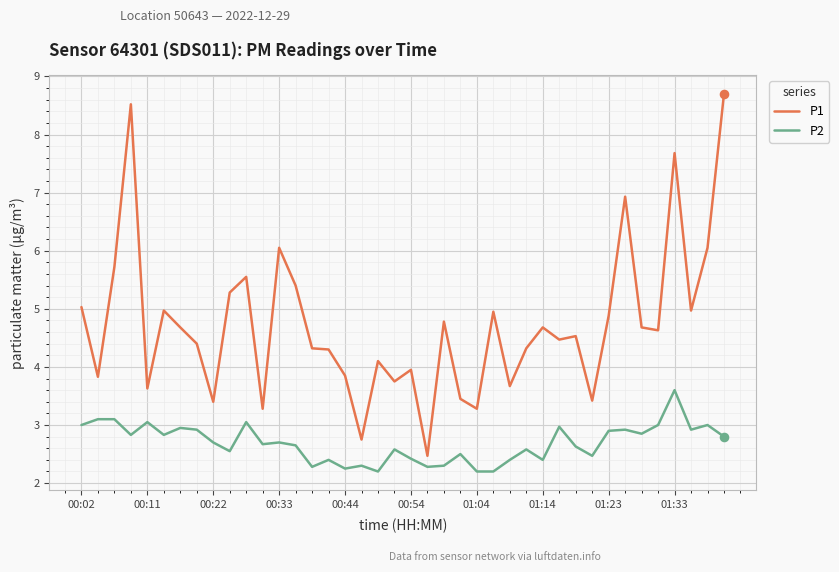

What are all the series names shown in the legend?

P1, P2